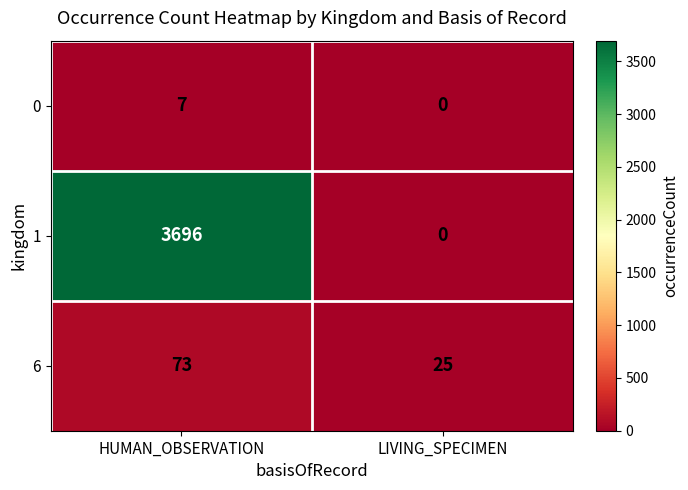

Reading right to left, transcribe all the data shown in this chart.

0: LIVING_SPECIMEN=0	HUMAN_OBSERVATION=7
1: LIVING_SPECIMEN=0	HUMAN_OBSERVATION=3696
6: LIVING_SPECIMEN=25	HUMAN_OBSERVATION=73